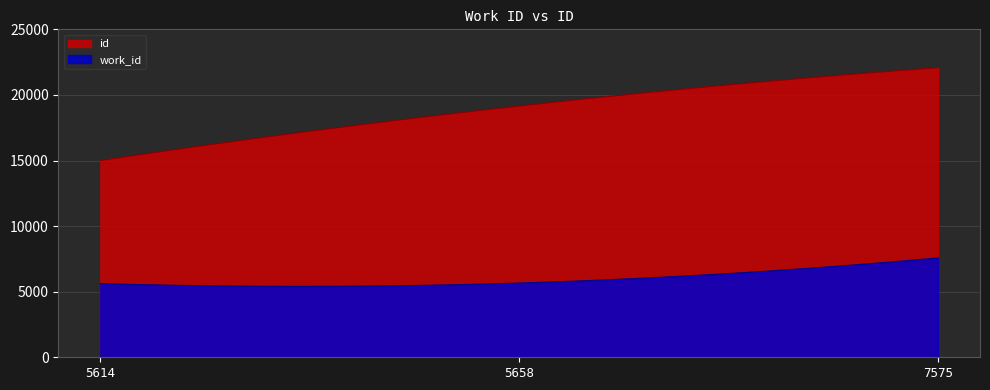

What is the approximate value of work_id at 5614?

5614.0